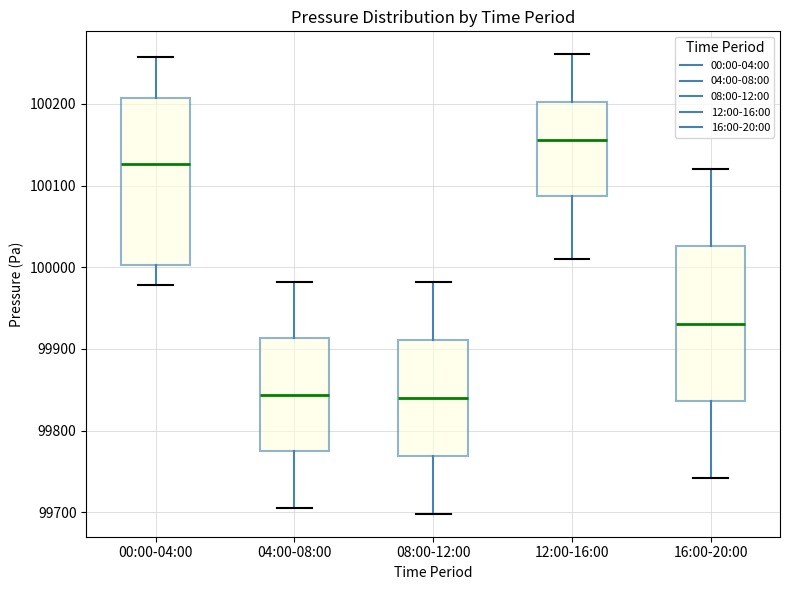

Where does the lower whisker of the box for 12:00-16:00 end on the y-axis? The values are not printed on the chart, so give them approximately, as read against the axis.

100010